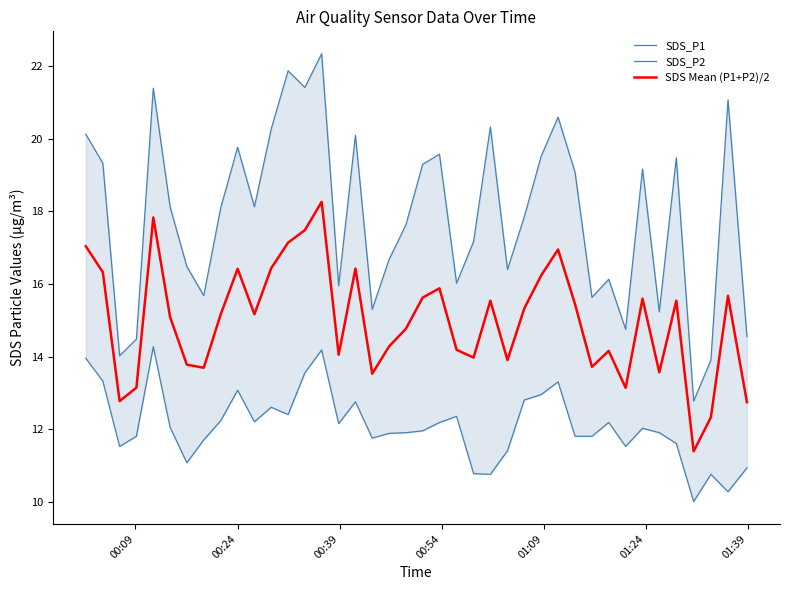

What is the minimum value for SDS Mean (P1+P2)/2?

11.4